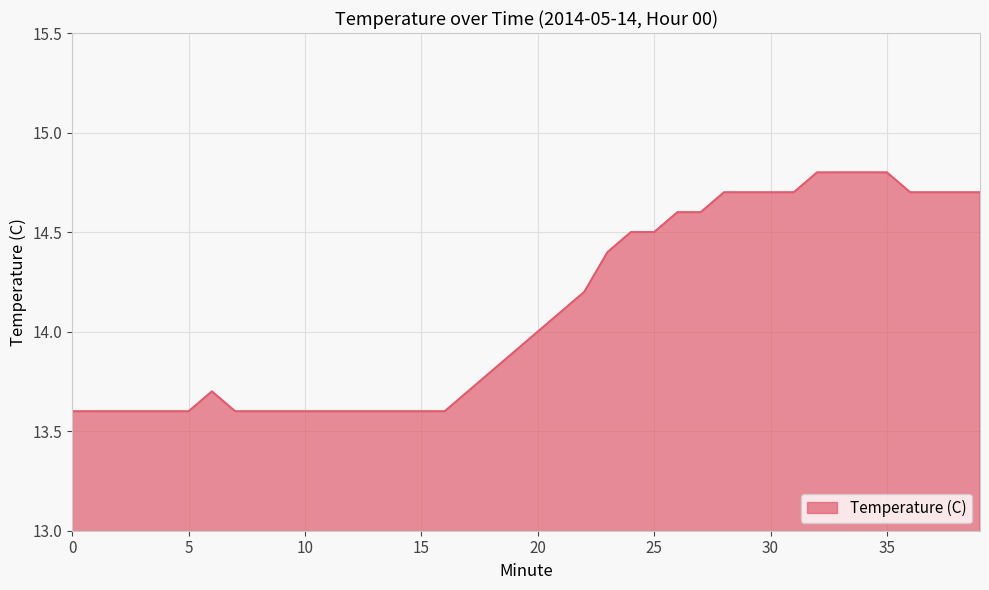

What is the greatest value displayed?

14.8